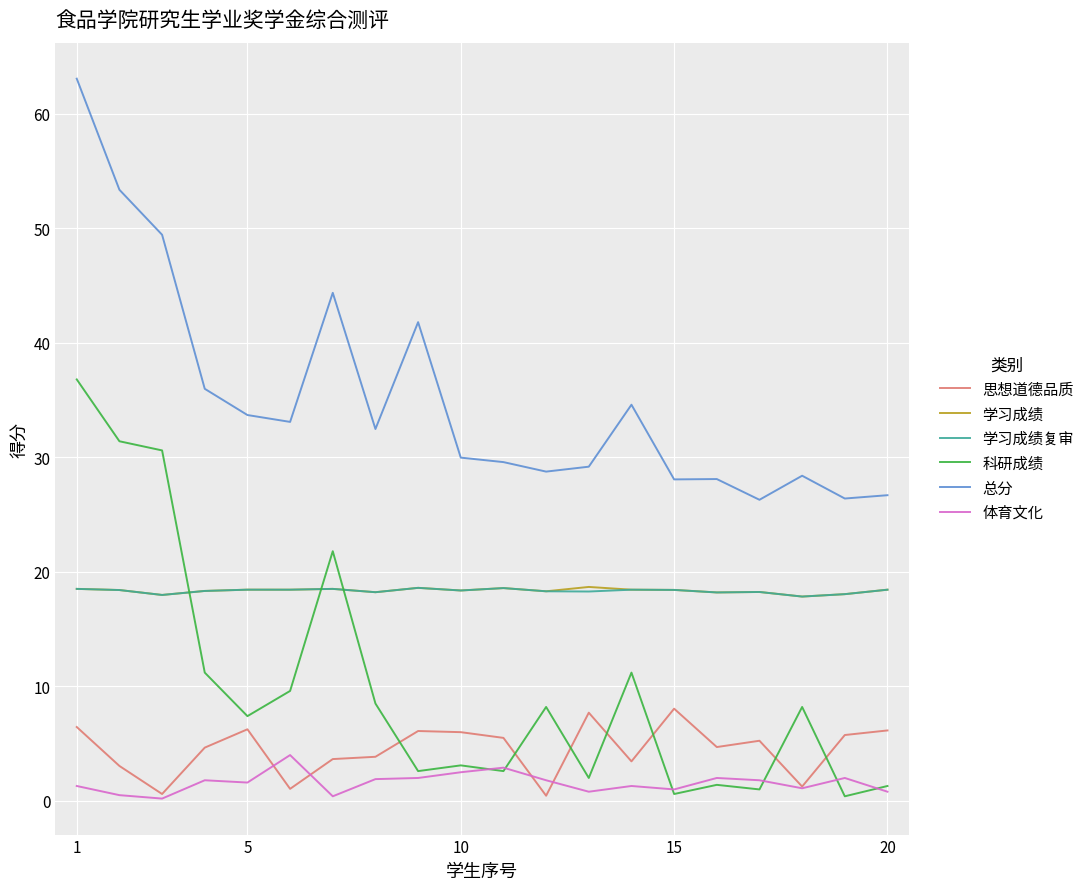

What is the average value of the 科研成绩 series?

10.0